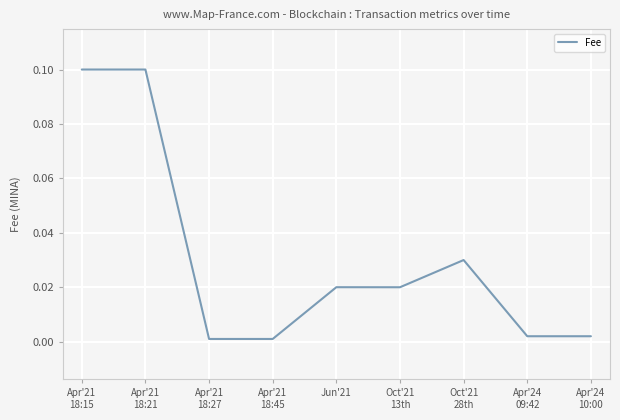

Is this an area chart (filled region under the line)?

No